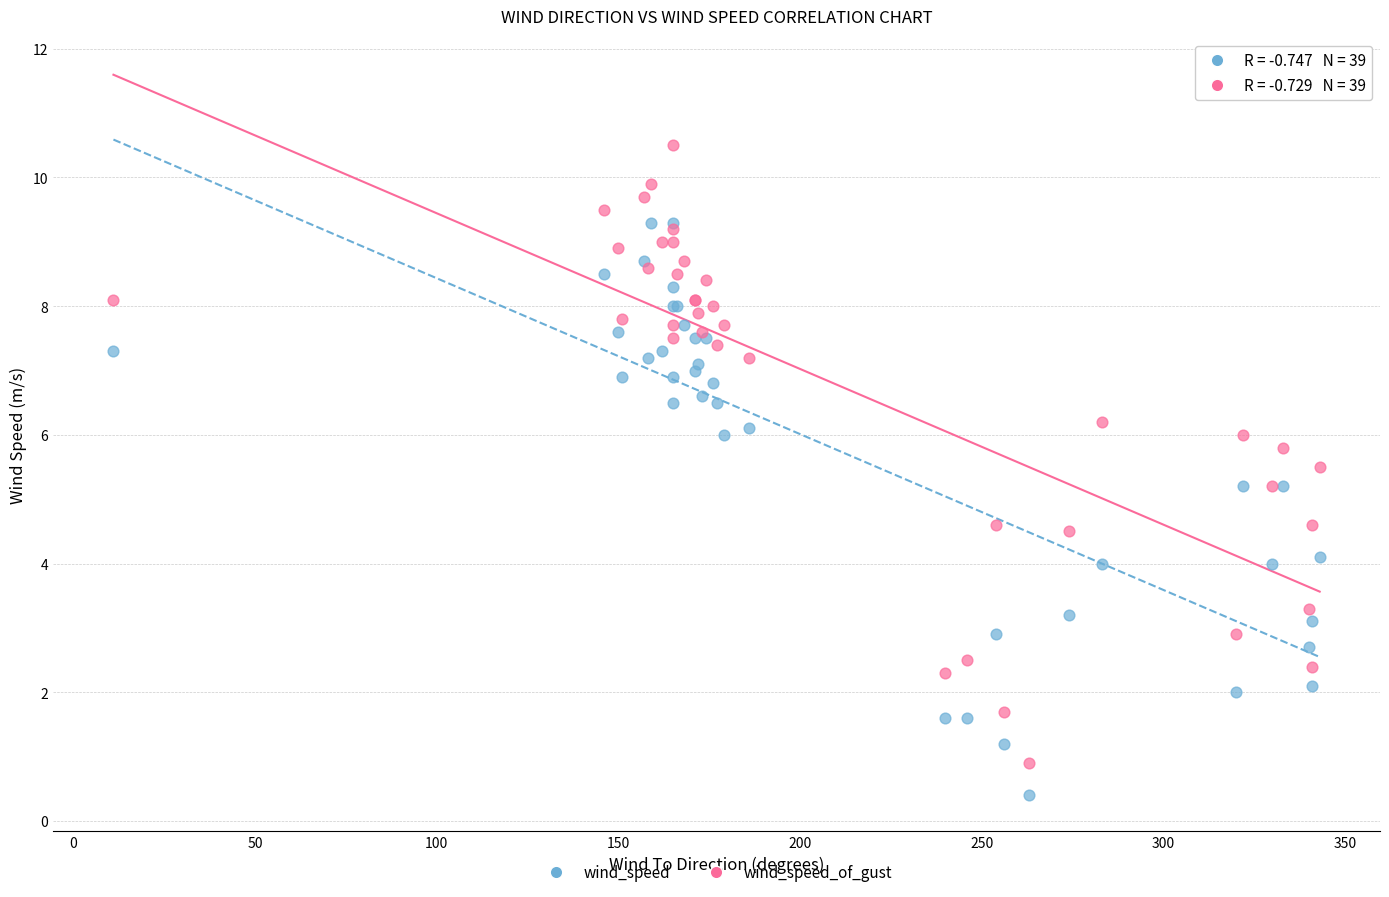

What are all the series names shown in the legend?

wind_speed, wind_speed_of_gust